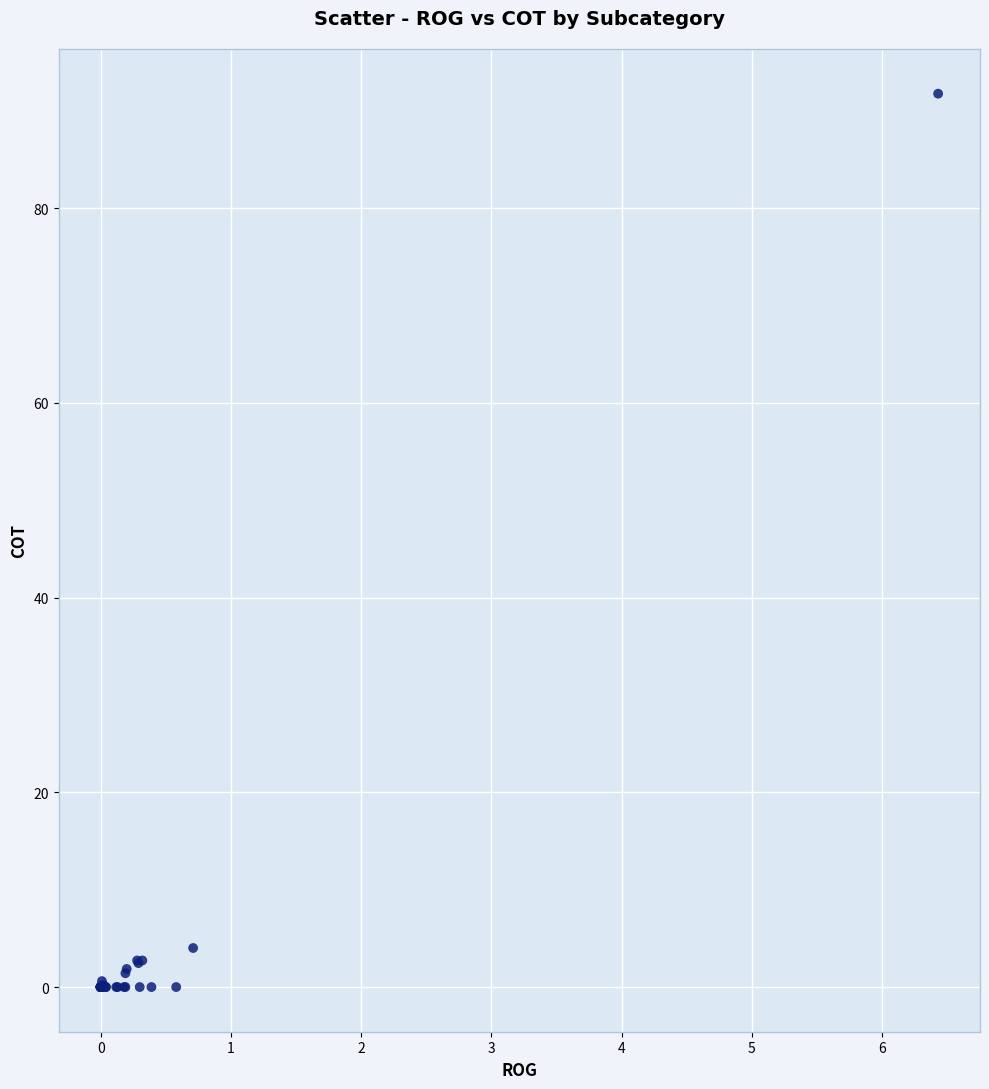

What Y value in the scatter plot is closest to 45?

4.0